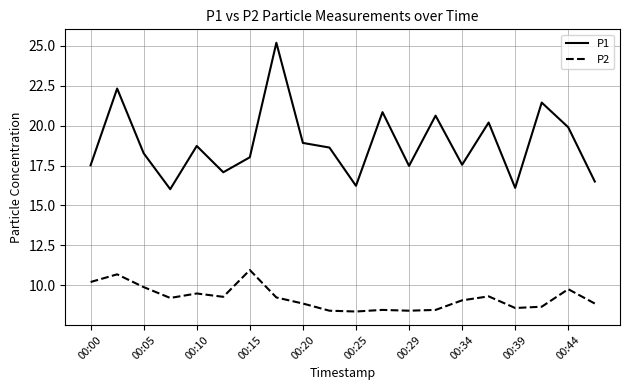

True or false: P1 and P2 cross at least once.

False